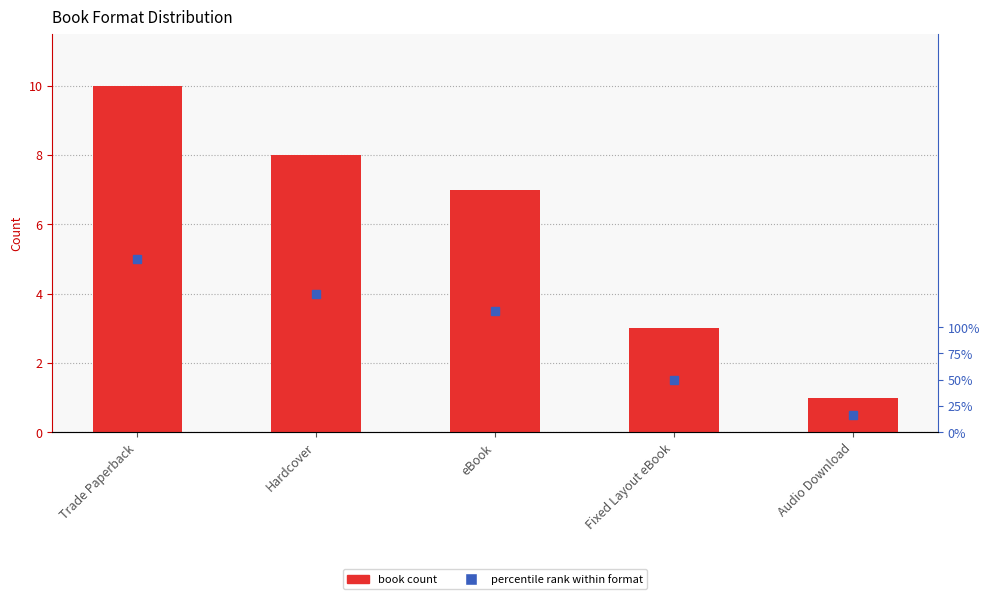

What is the label of the 5th bar from the right?

Trade Paperback